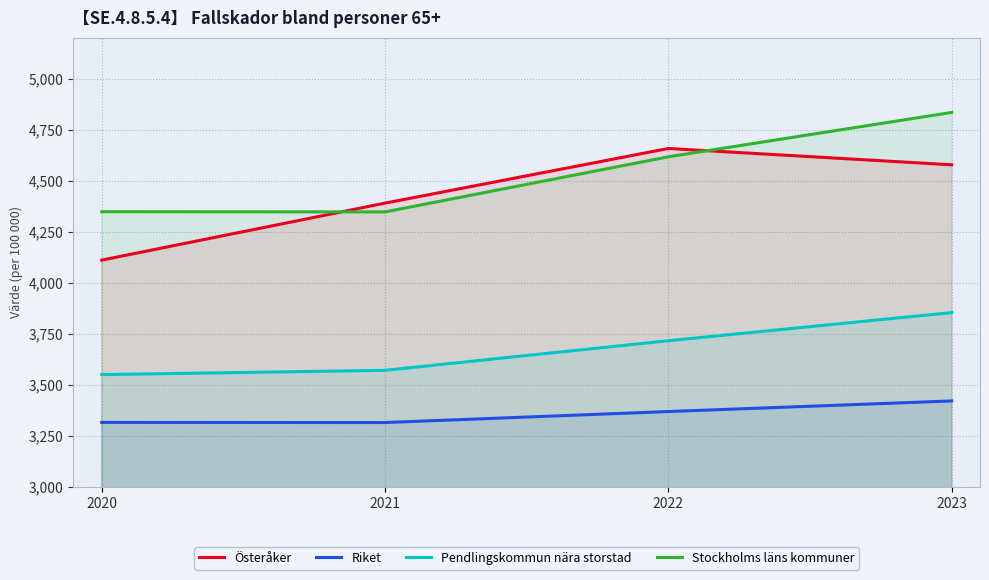

What are all the series names shown in the legend?

Österåker, Riket, Pendlingskommun nära storstad, Stockholms läns kommuner